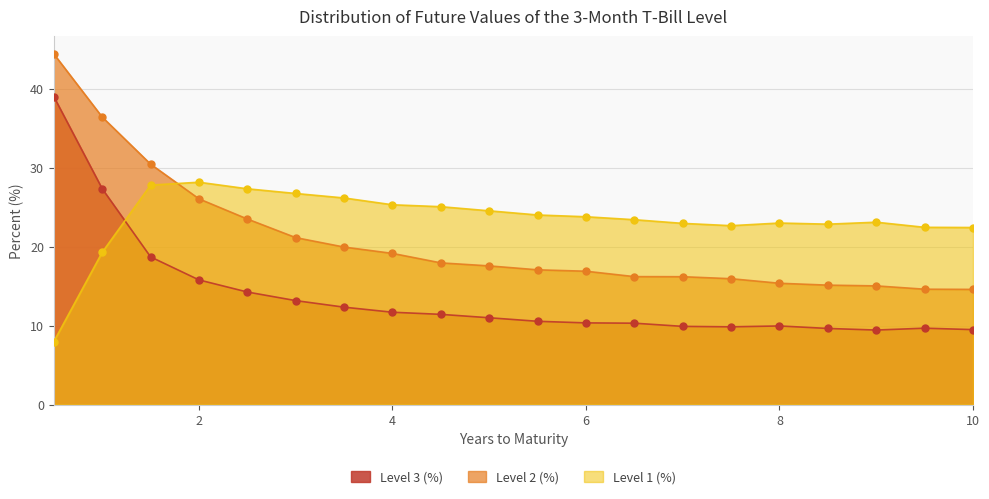

What is the total value across all series at 2?

70.0